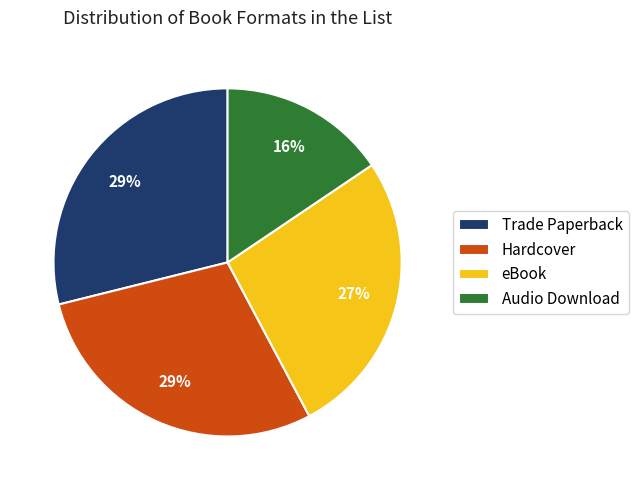

To the nearest percent, what percentage of the pie is Audio Download?

16%